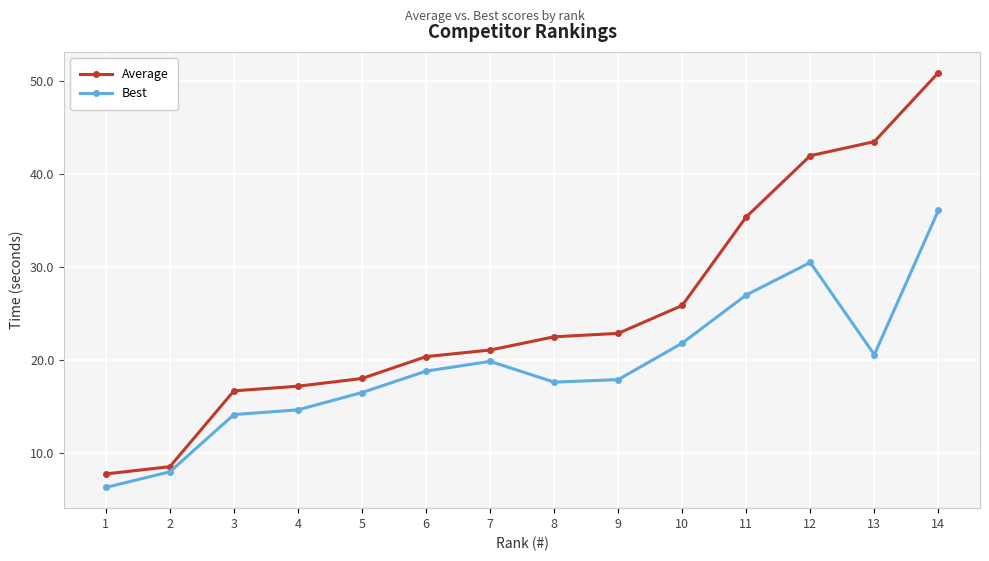

What is the lowest value of the Best series?

6.3